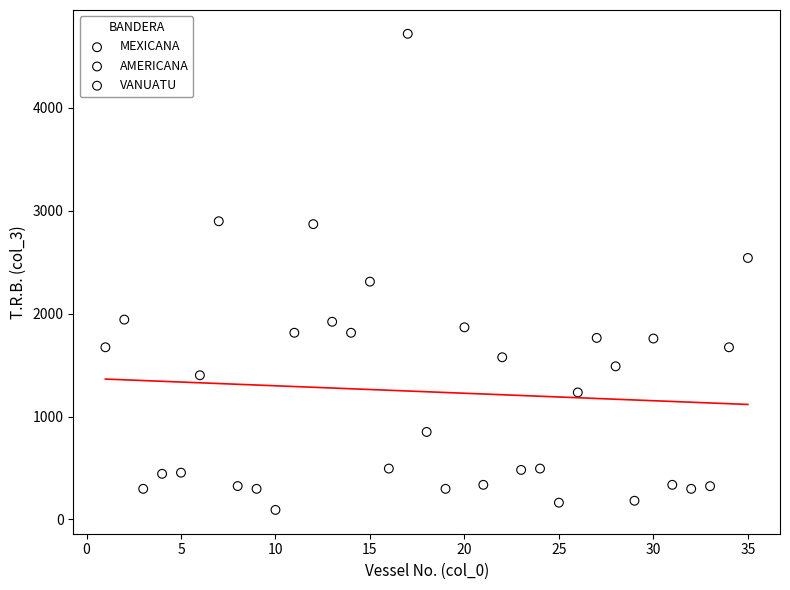

What are all the series names shown in the legend?

MEXICANA, AMERICANA, VANUATU